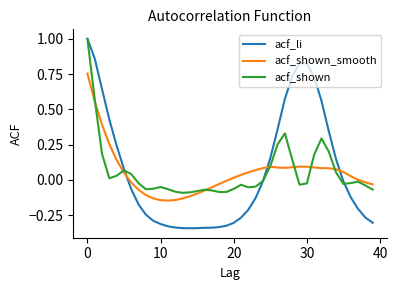

How many lines are shown in the chart?

3